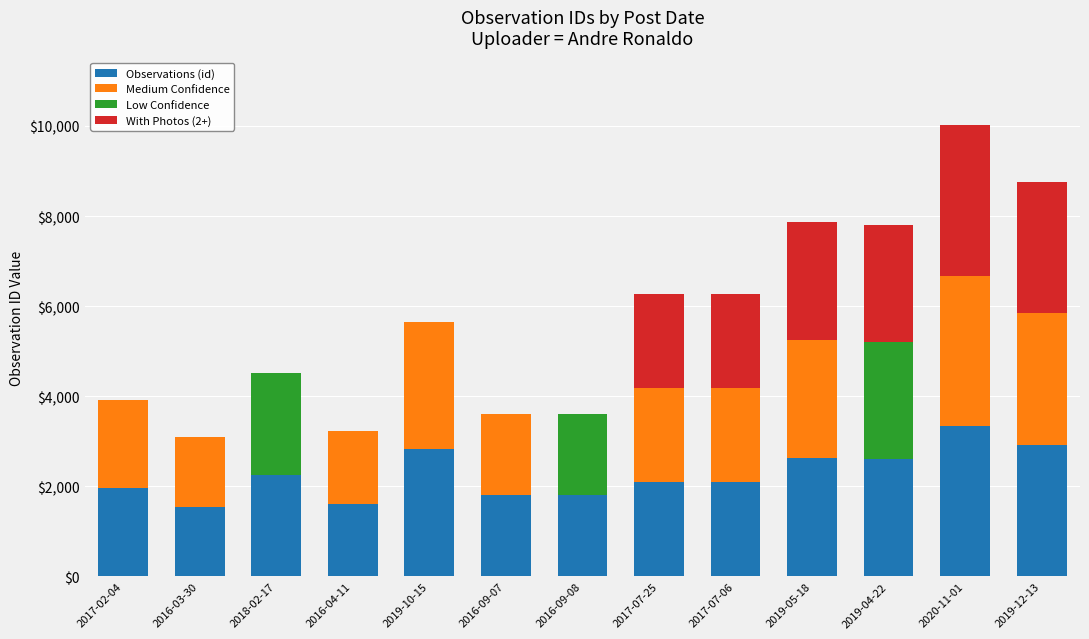

What is the total value across all series at 2019-05-18?

7875